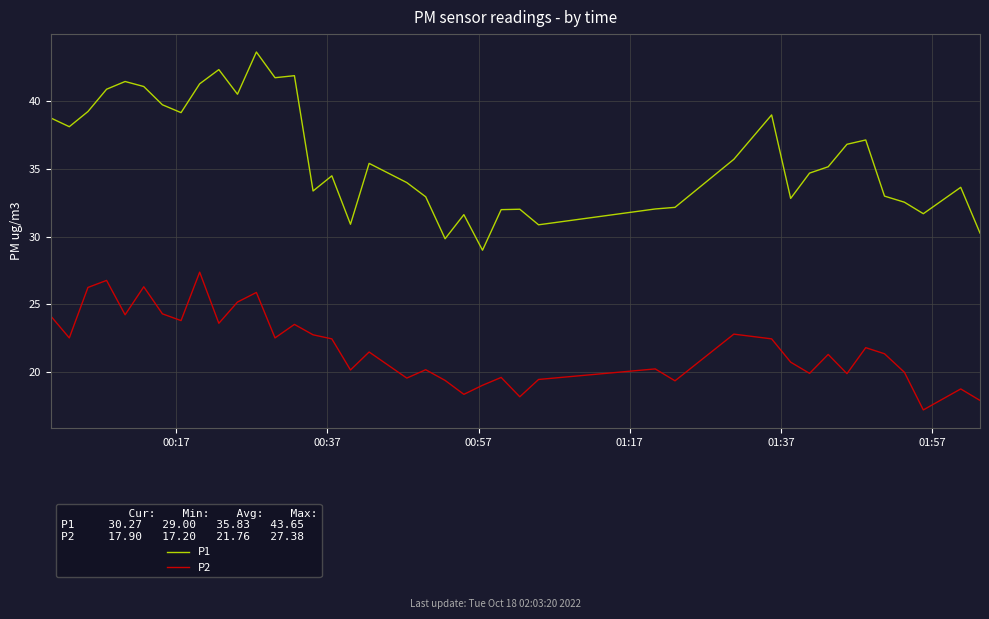

At how many categories does at least one series exceed 35?

20